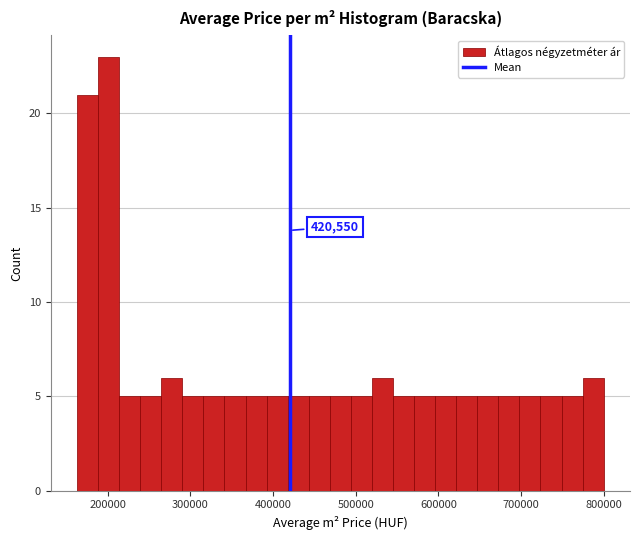

Read against the x-axis, roughly where is the centre of the tallest bar?

200000